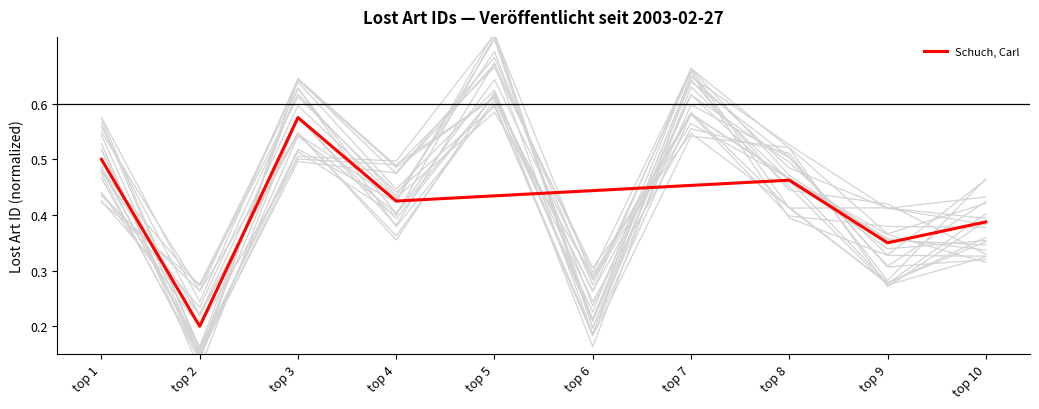

What is the change in value from top 5 to top 6?

-0.1